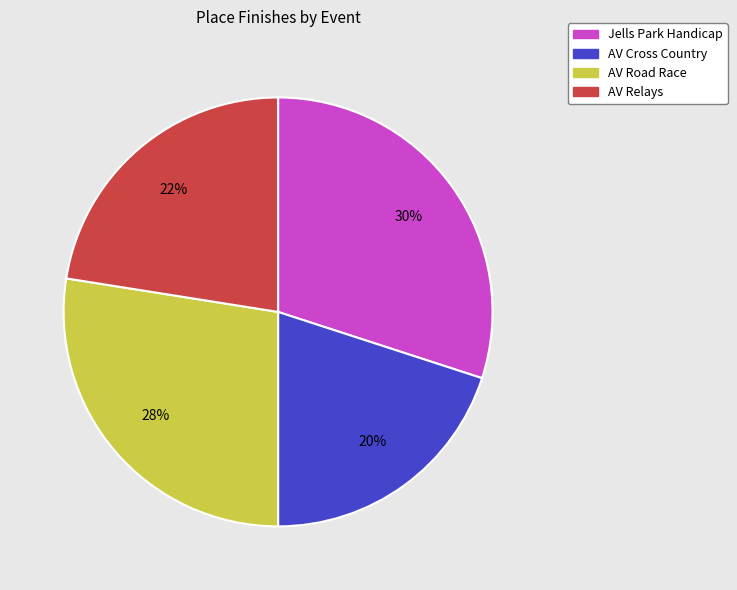

Combined, do AV Road Race and Jells Park Handicap account for over 50%?

Yes